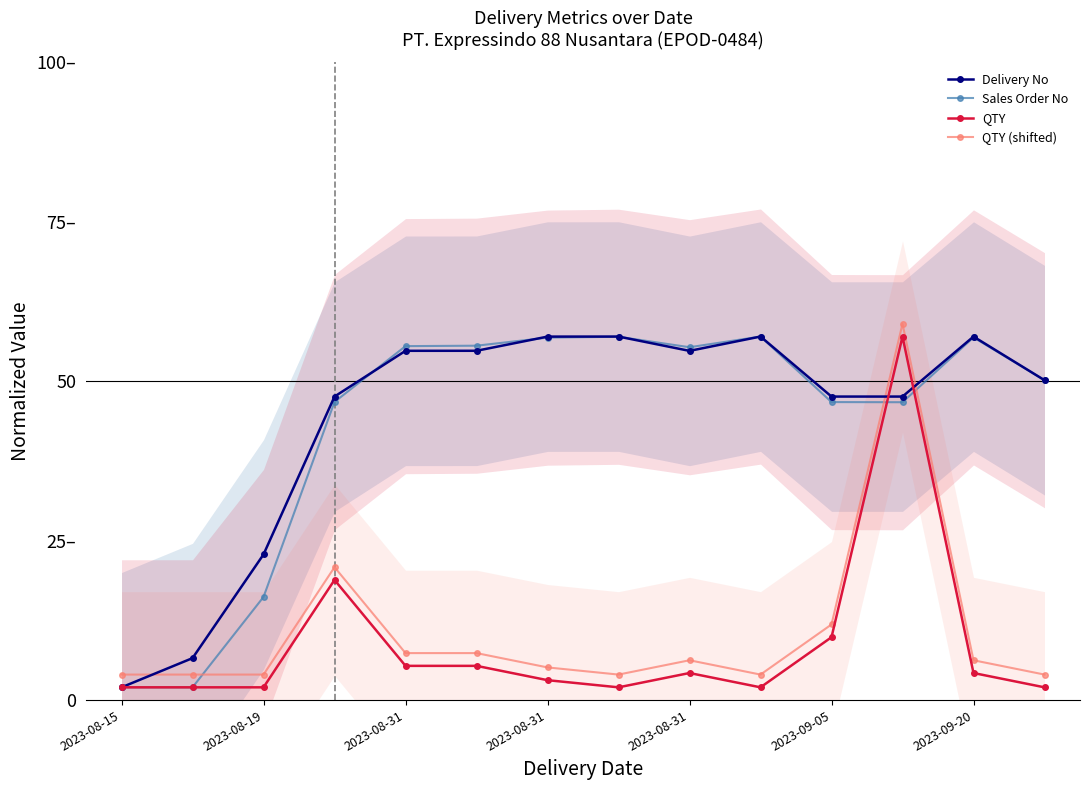

At which category is the sum across all series the highest?

11